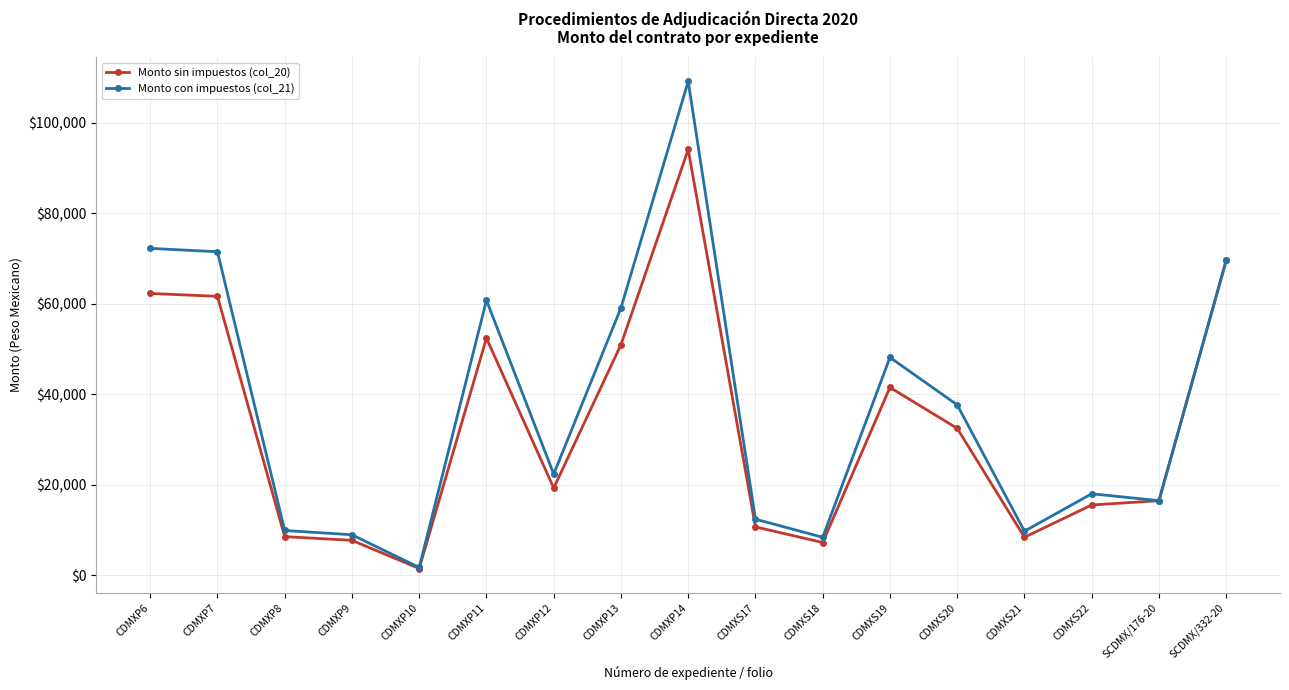

Between CDMXP8 and CDMXP10, which series saw the biggest shift?

Monto con impuestos (col_21)